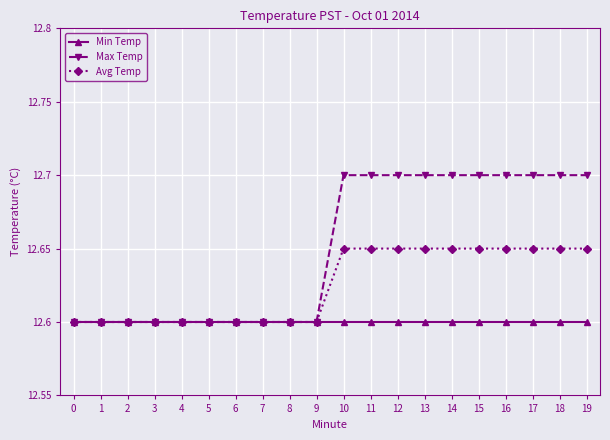

List the series in order of their peak value, lowest first.

Min Temp, Avg Temp, Max Temp